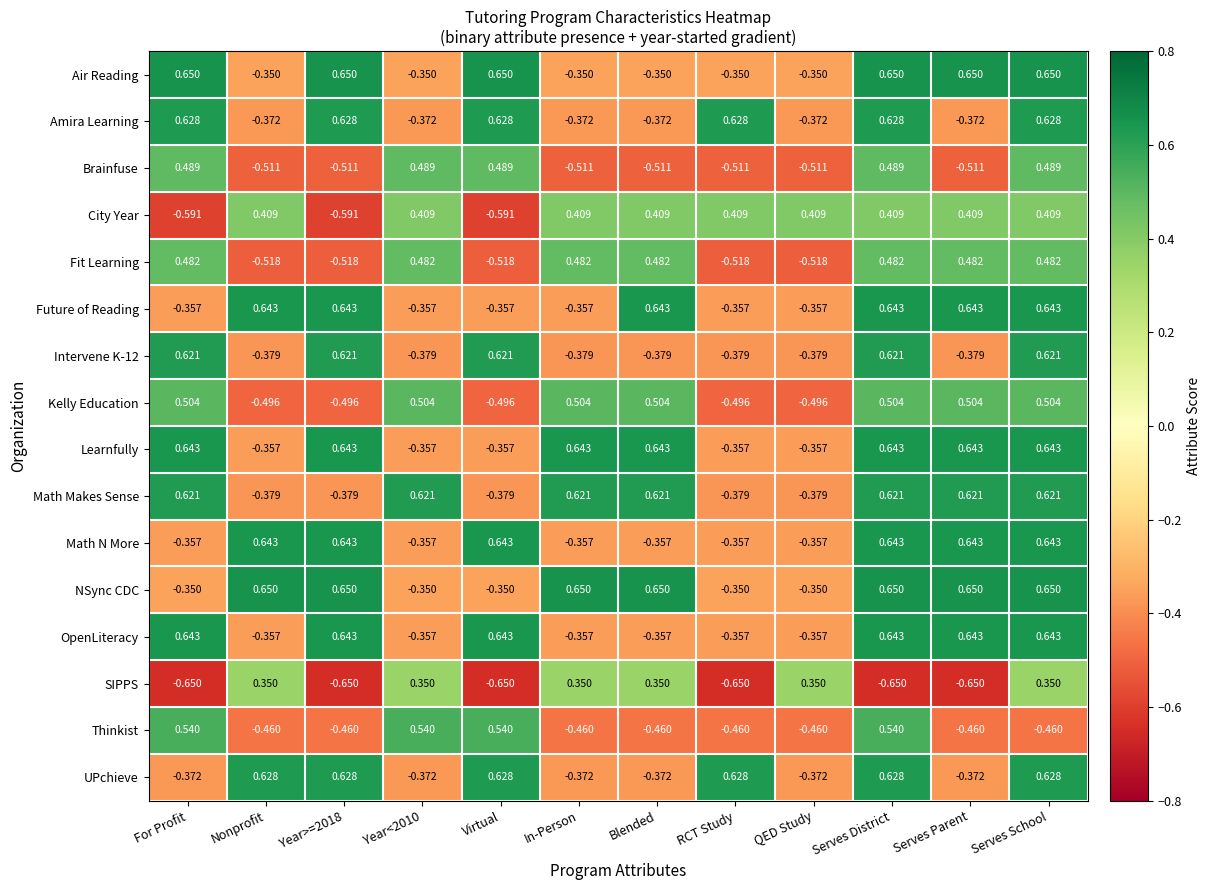

Which series has the largest total across all categories?

NSync CDC